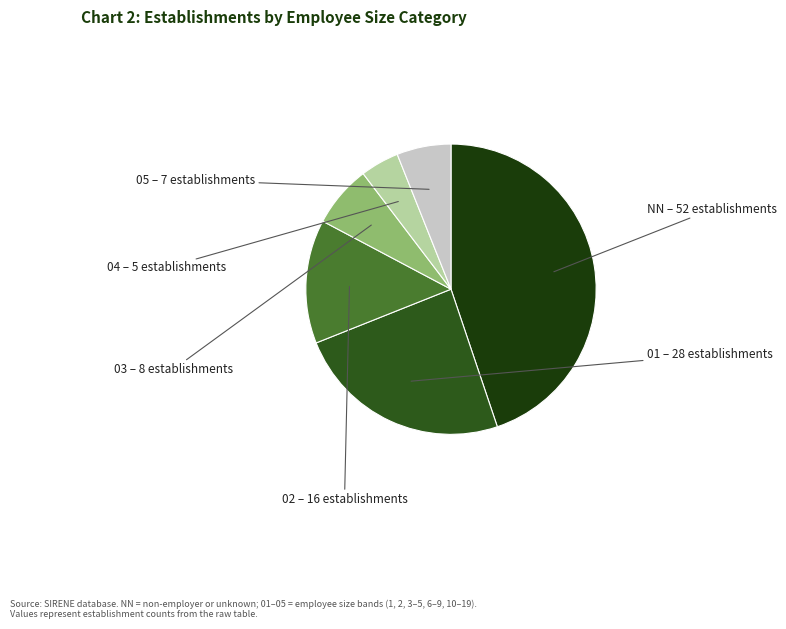

Rank the categories by value from lowest to highest.

04, 05, 03, 02, 01, NN